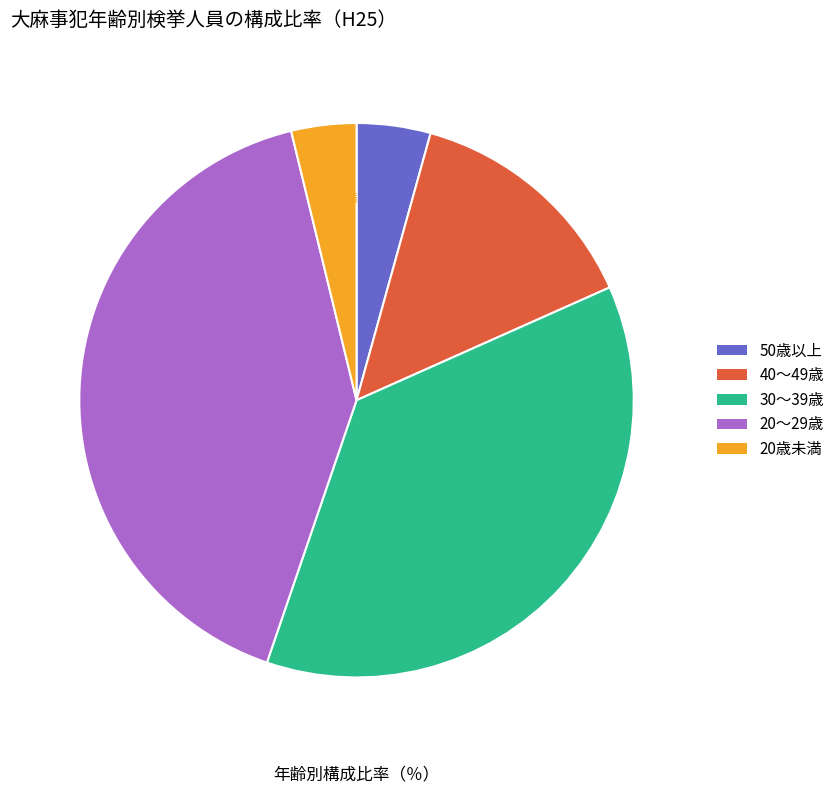

What is the ratio of the value at 20～29歳 to the value at 20歳未満?

10.8